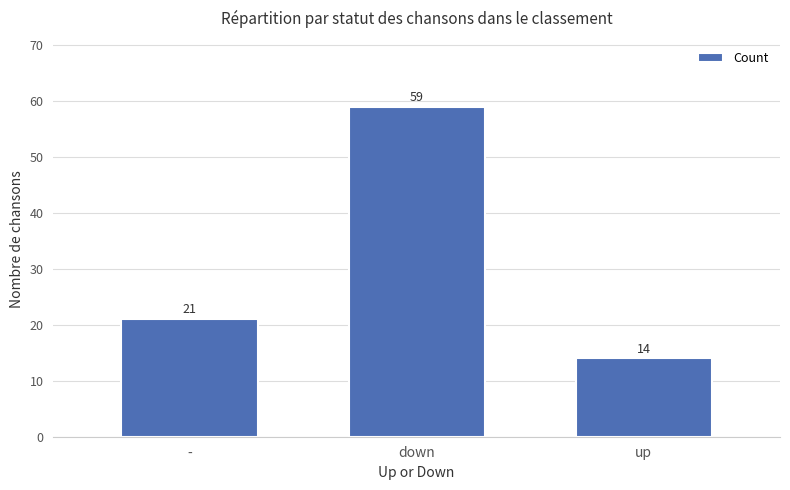

What is the label of the 1st bar from the left?

-